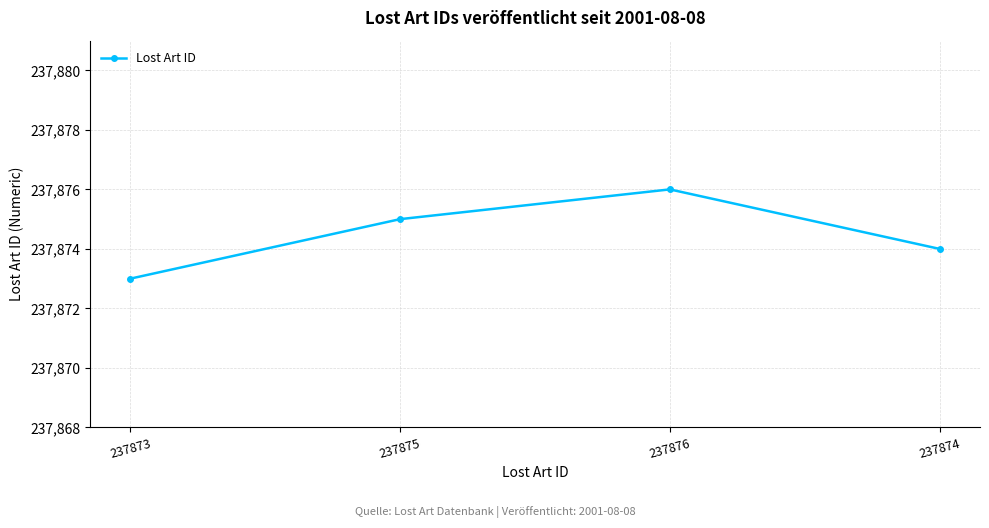

The value at 237873 is 392038. True or false?

False